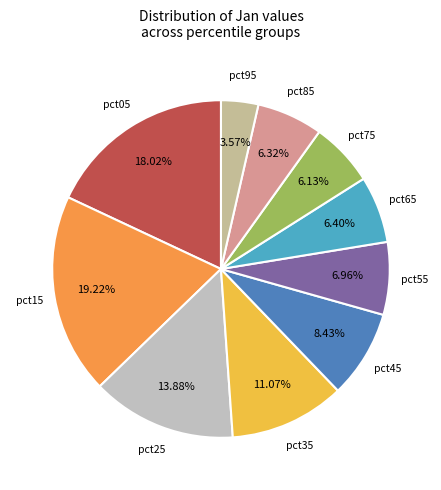

Is there any slice that represents more than half of the pie?

No